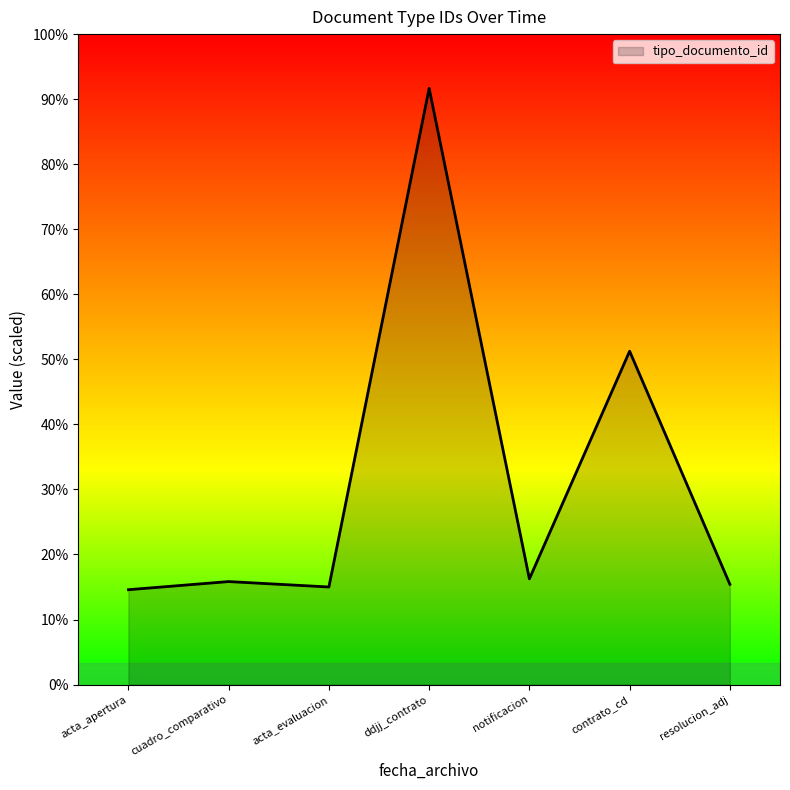

Does the chart have visible grid lines?

No